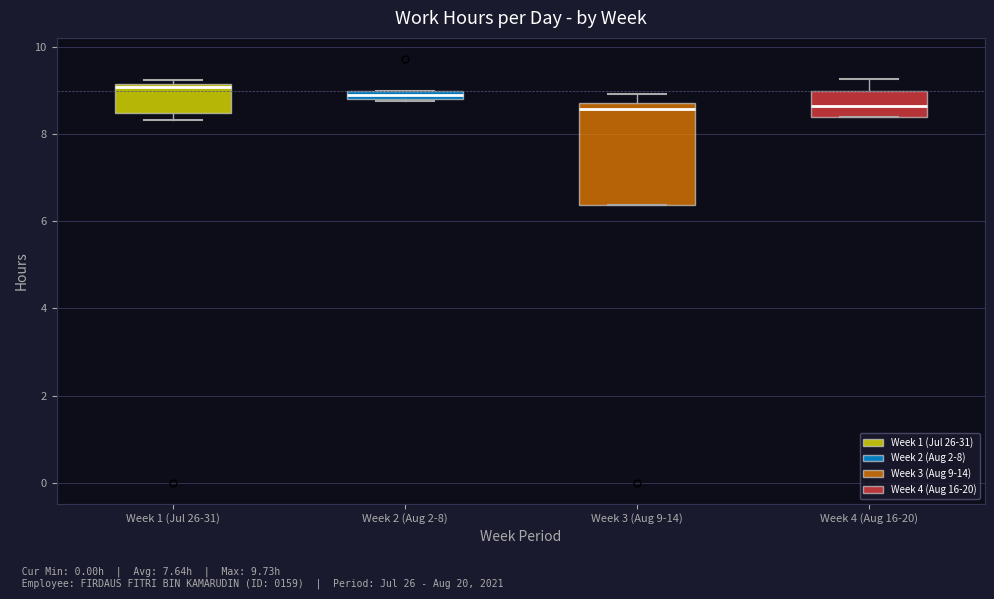

Which box is the tallest, from its lower edge to its upper edge?

Week 3 (Aug 9-14)